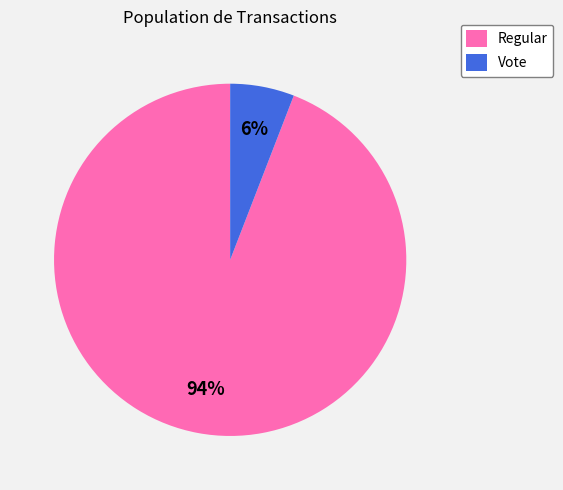

Count the number of slices in the pie.

2